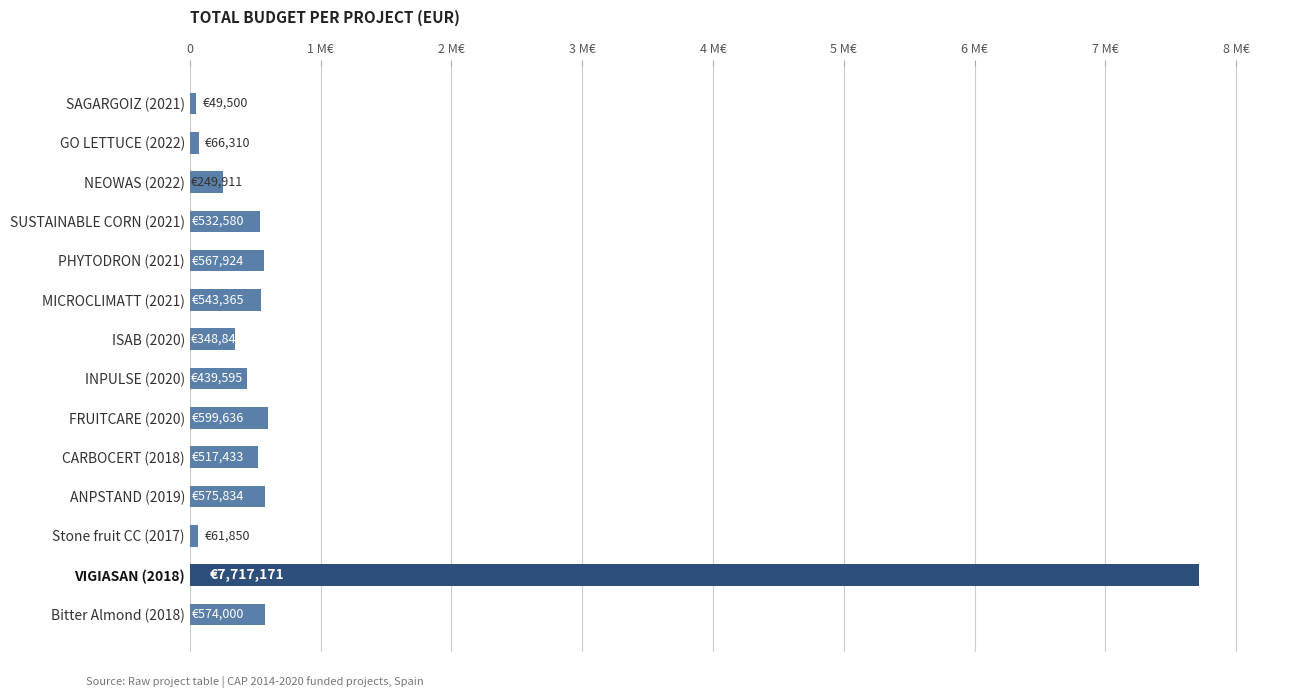

Are the bars horizontal?

Yes